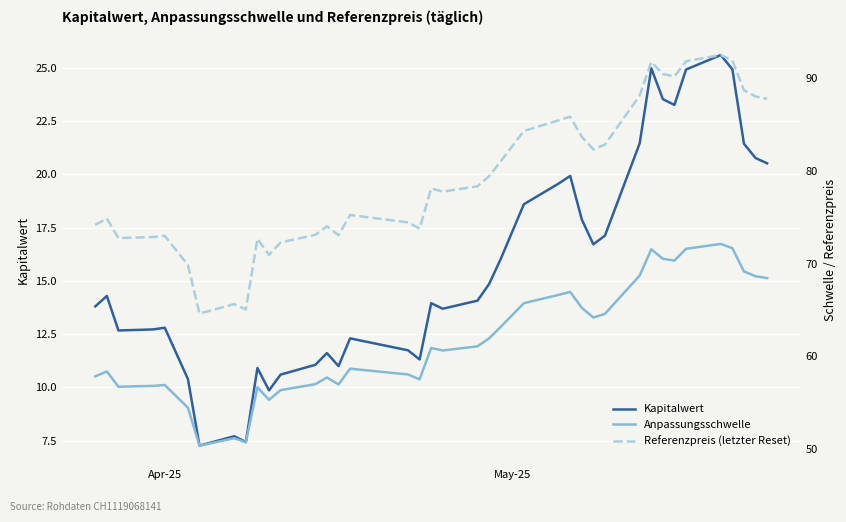

What is the minimum value for Kapitalwert?

7.3